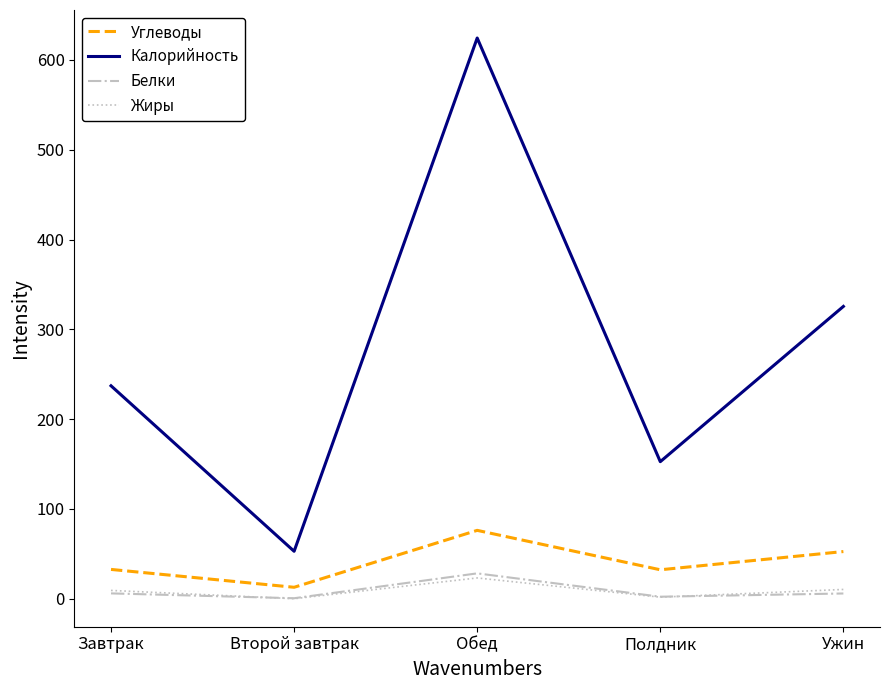

How many values in the Жиры series are below 9?

2